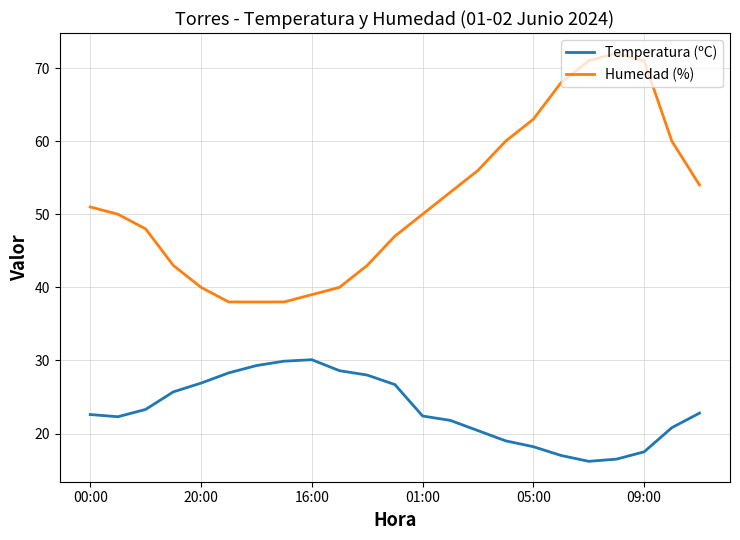

Rank the series by their maximum value, from lowest to highest.

Temperatura (ºC), Humedad (%)